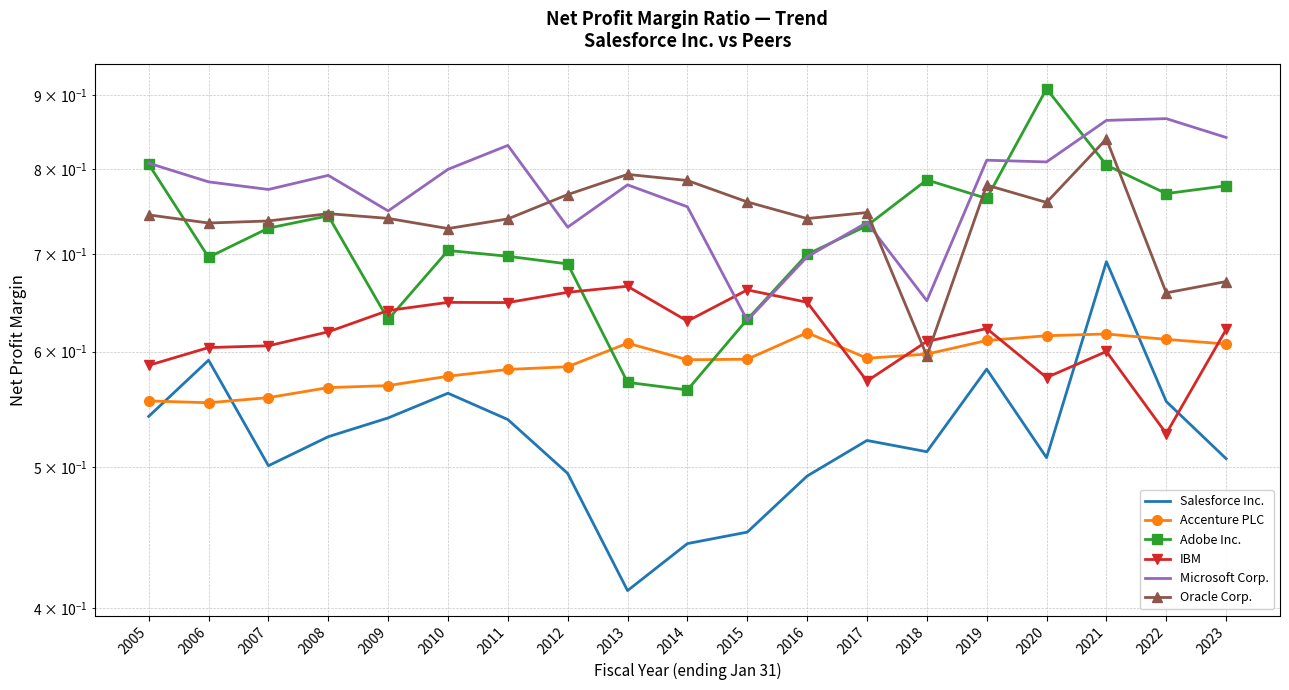

What is the difference between the second highest and minimum values in the Microsoft Corp. series?

0.2